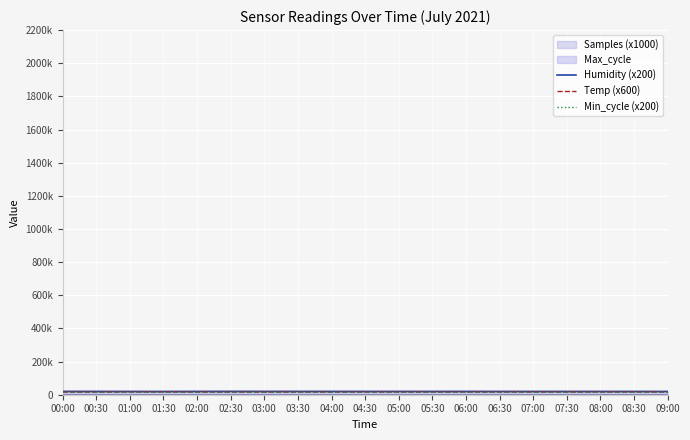

What is the label of the 8th point from the left?

03:30